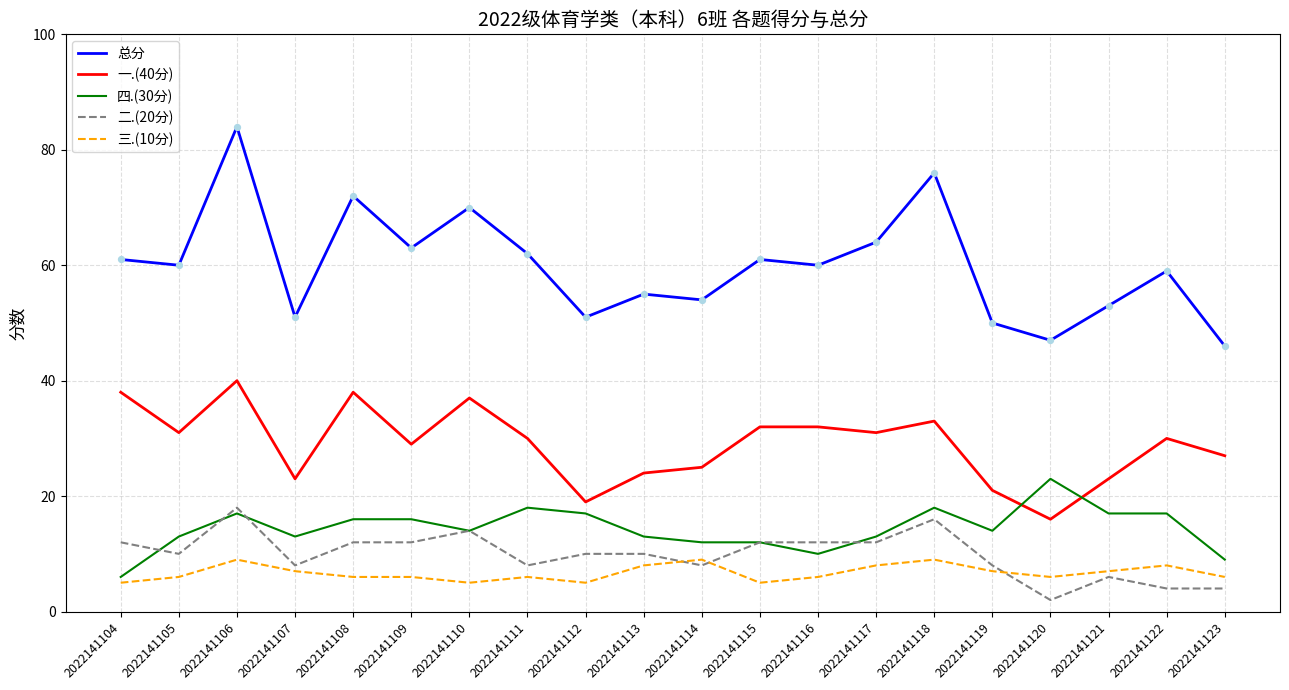

Which series changed the most between 2022141109 and 2022141123?

总分